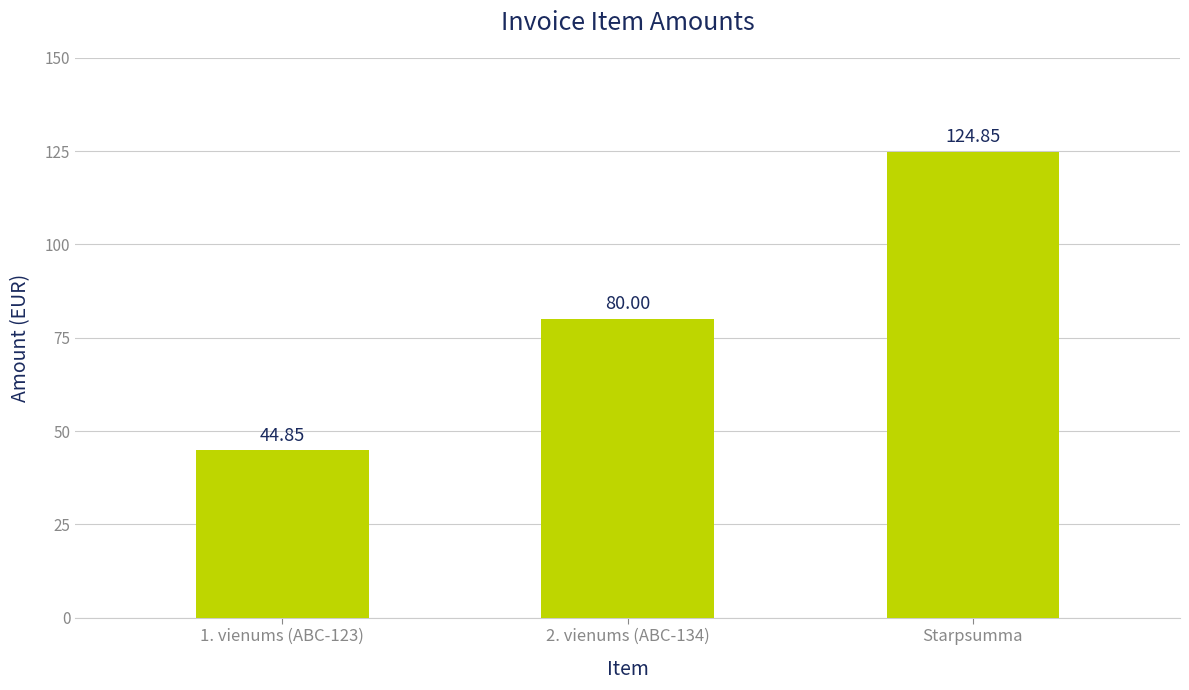

How many series are shown in this chart?

1